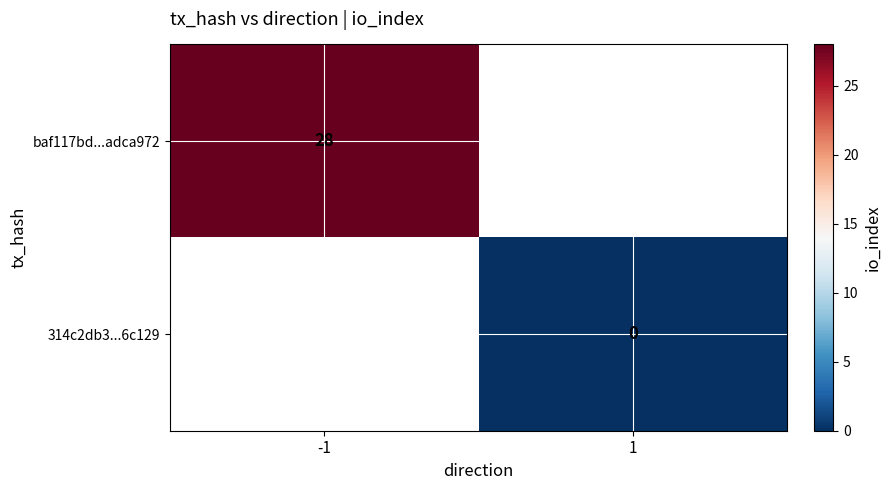

Is the value of baf117bd...adca972 at -1 greater than the value of 314c2db3...6c129 at 1?

Yes